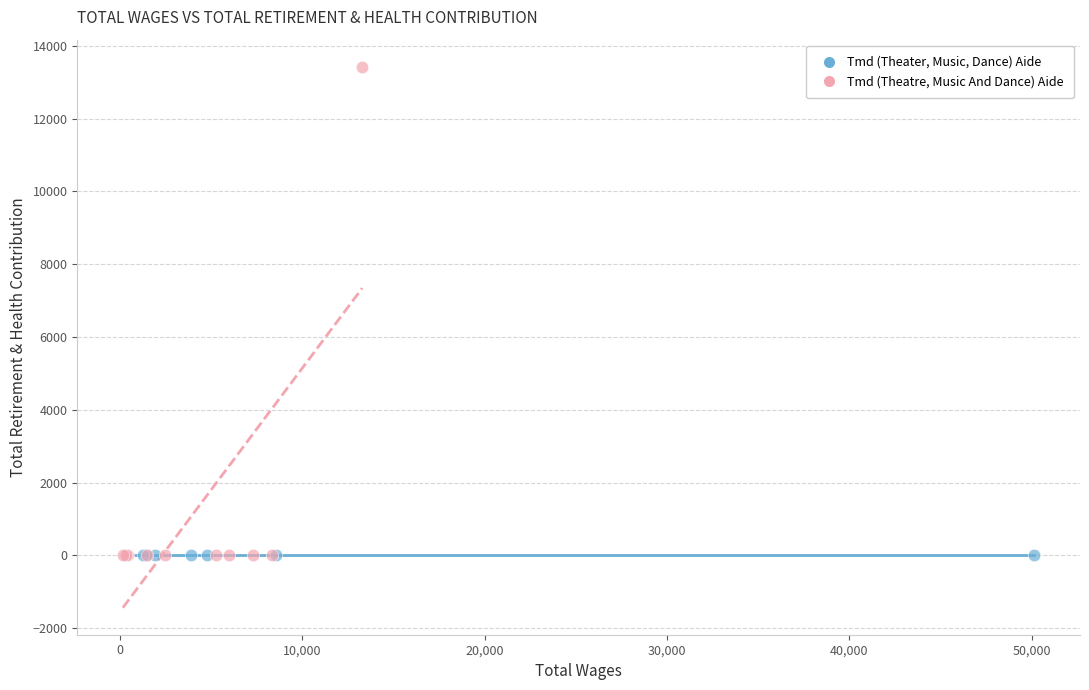

Which series reaches the maximum Y coordinate?

Tmd (Theatre, Music And Dance) Aide